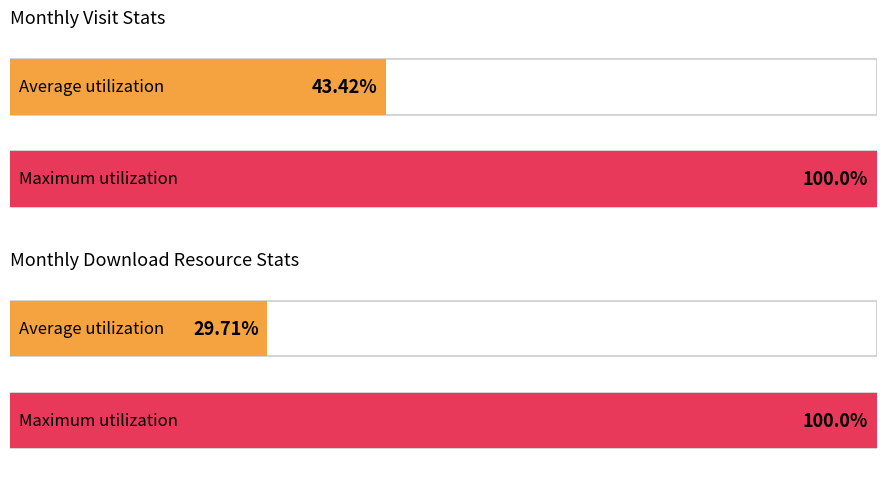

Rank the series by their average value, from highest to lowest.

monthly_visit, monthly_download_resource